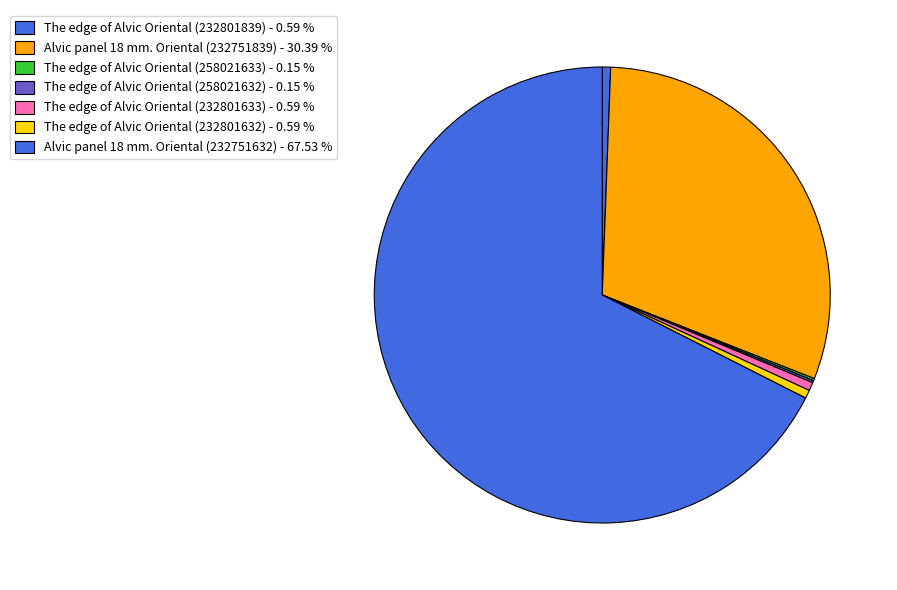

True or false: The edge of Alvic Oriental (258021632) accounts for 0% of the total.

True